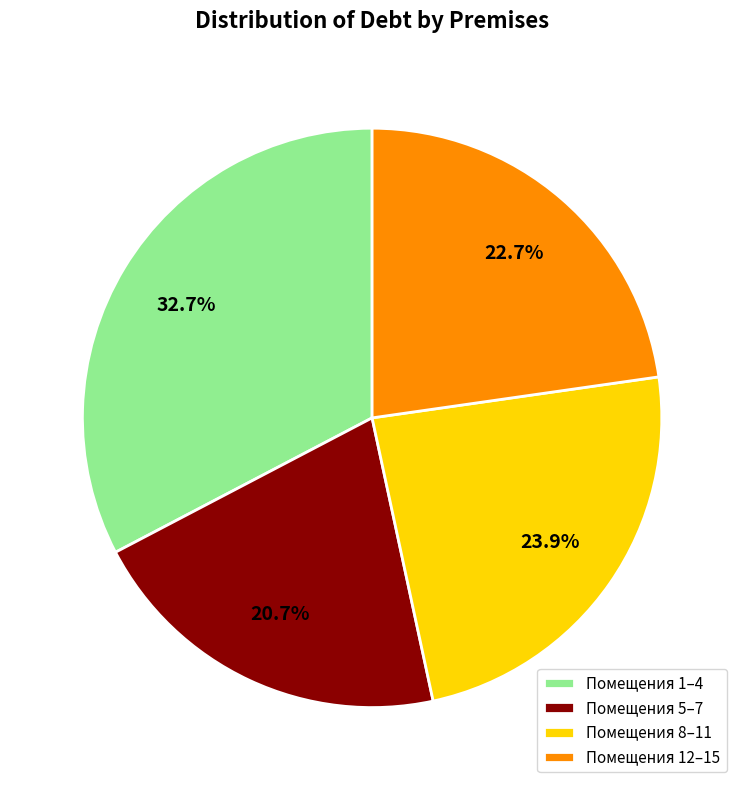

Between Помещения 8–11 and Помещения 1–4, which is larger?

Помещения 1–4